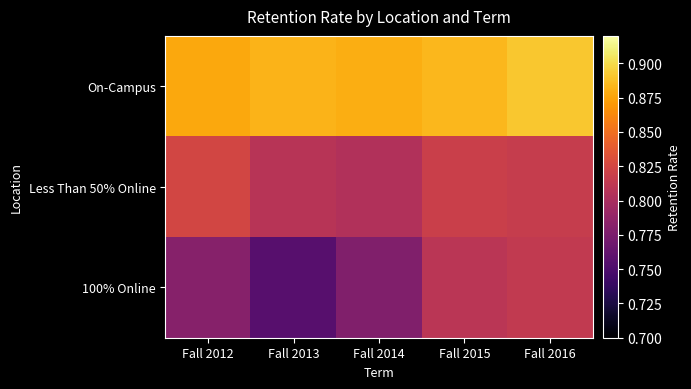

Reading left to right, what are all the values shown in this chart?

On-Campus: Fall 2012=0.9	Fall 2013=0.9	Fall 2014=0.9	Fall 2015=0.9	Fall 2016=0.9
Less Than 50% Online: Fall 2012=0.8	Fall 2013=0.8	Fall 2014=0.8	Fall 2015=0.8	Fall 2016=0.8
100% Online: Fall 2012=0.8	Fall 2013=0.8	Fall 2014=0.8	Fall 2015=0.8	Fall 2016=0.8